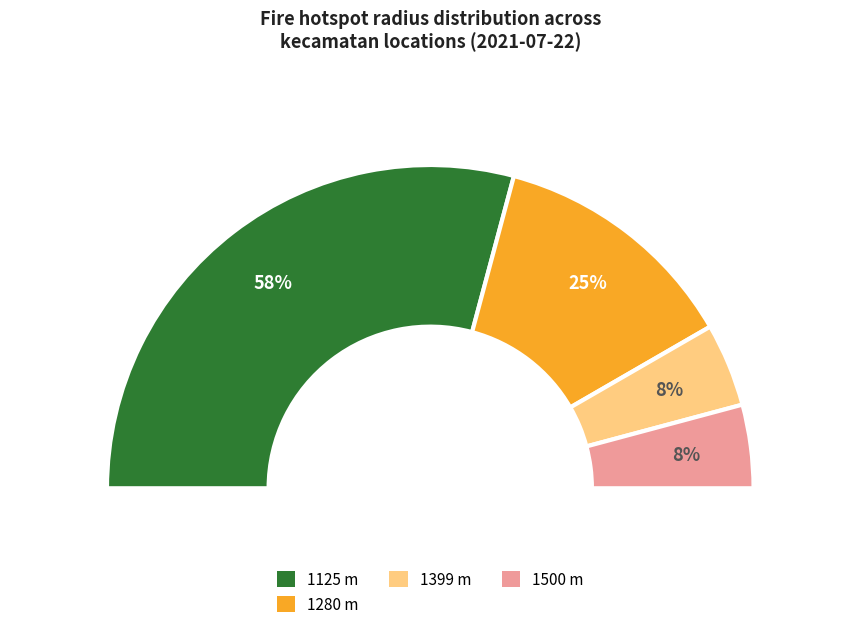

Which slice is the largest?

Tapungkiri